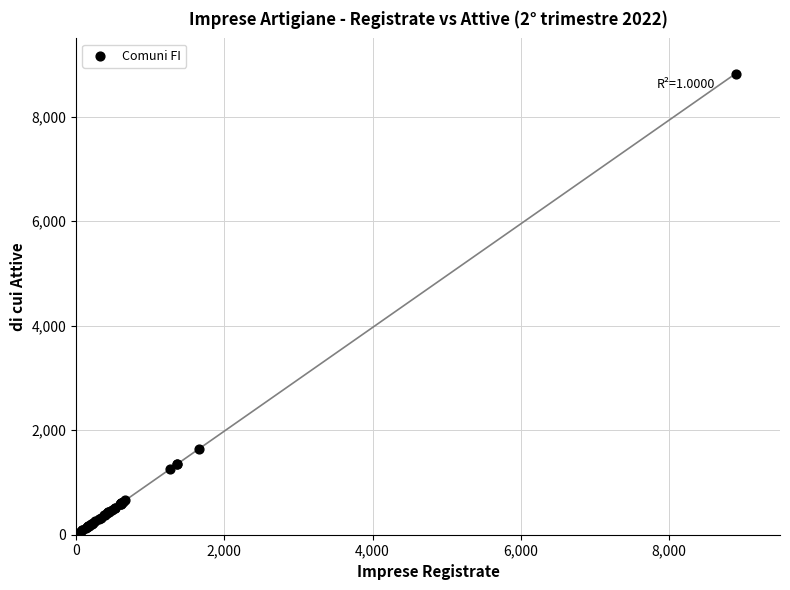

What Y value in the scatter plot is closest to 4413?

1643